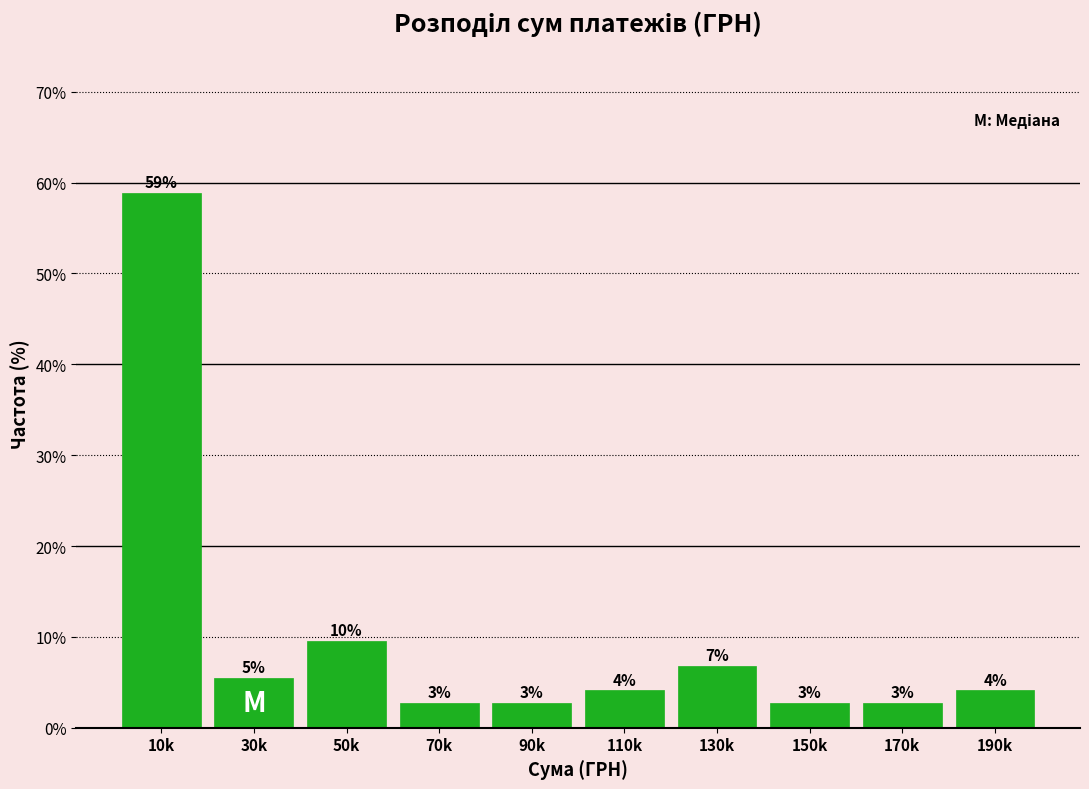

Are the bars horizontal?

No